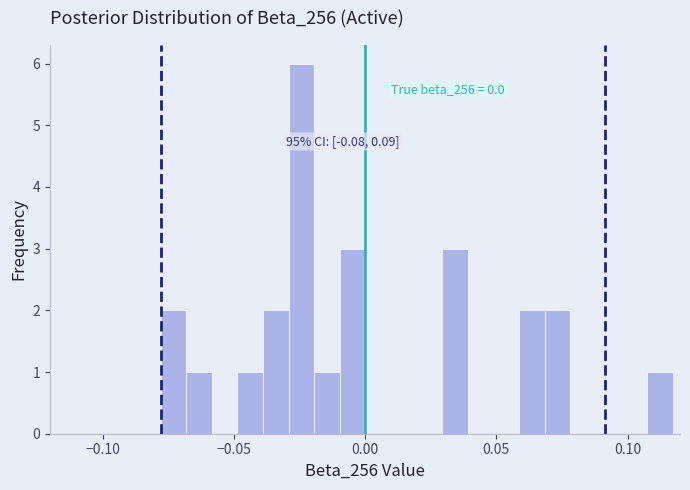

Read against the x-axis, roughly where is the centre of the tallest bar?

-0.025